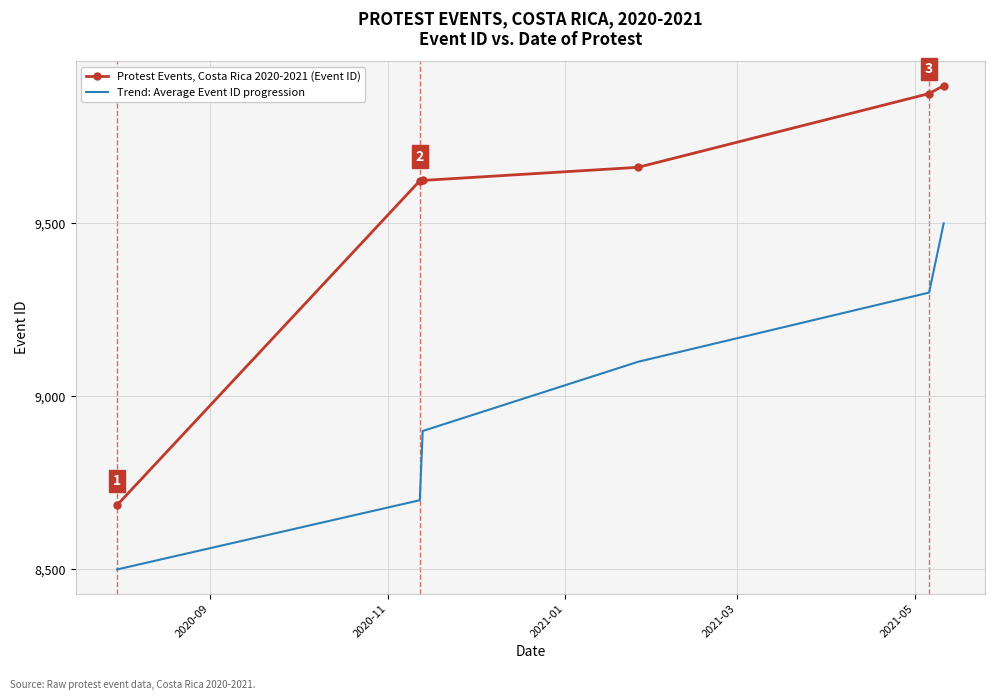

What is the difference between the maximum and second lowest values in the Protest Events, Costa Rica 2020-2021 (Event ID) series?

275